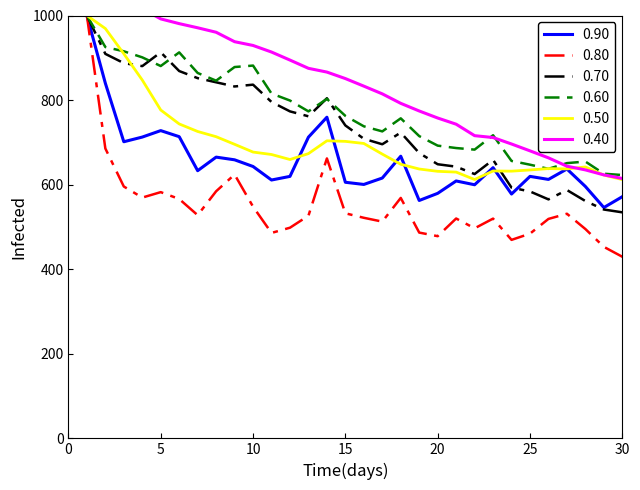

How many series are shown in this chart?

6